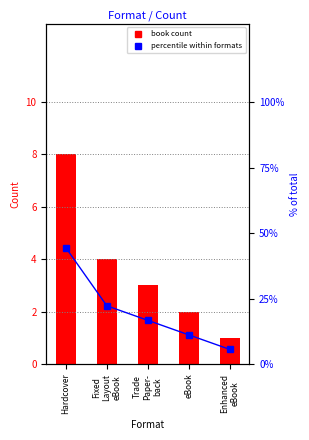

Where is percentile within formats nearest to the value 25?

Fixed
Layout
eBook